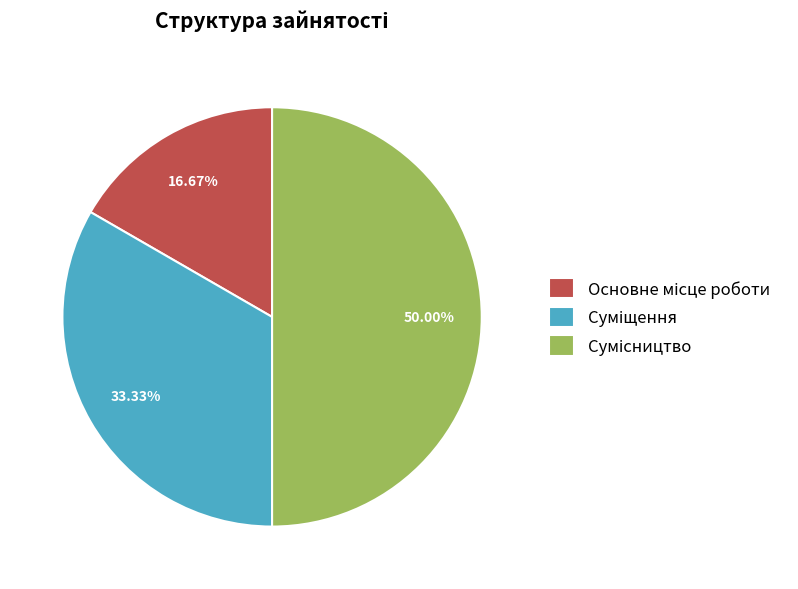

Count the number of slices in the pie.

3